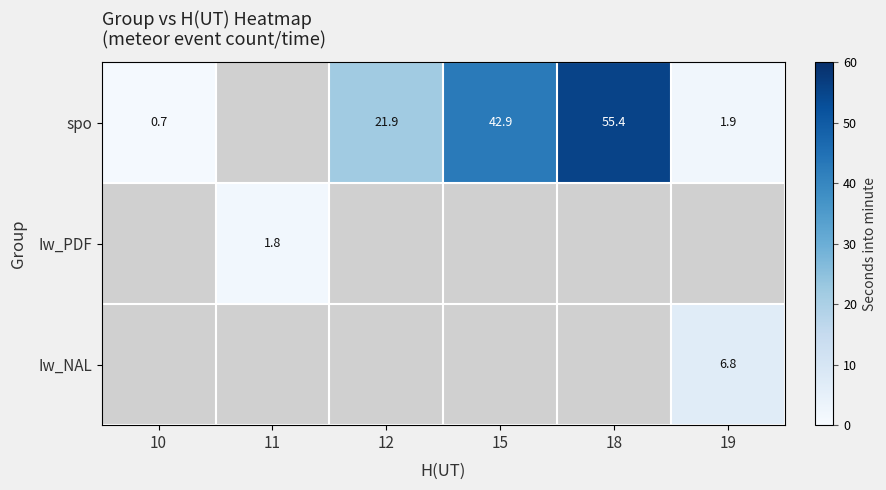

What is the smallest value displayed?

0.7